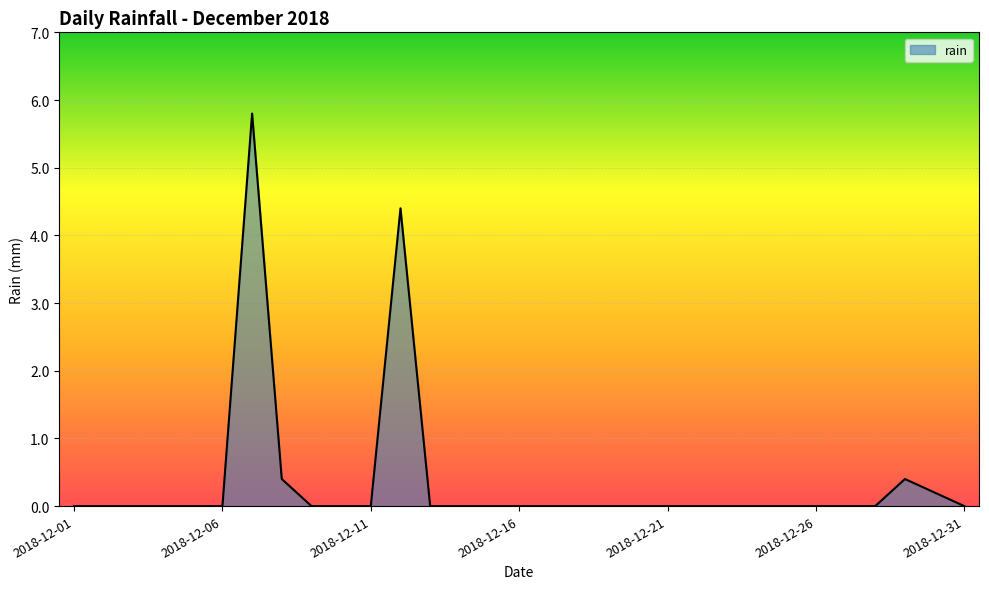

What is the sum of all values?

11.2